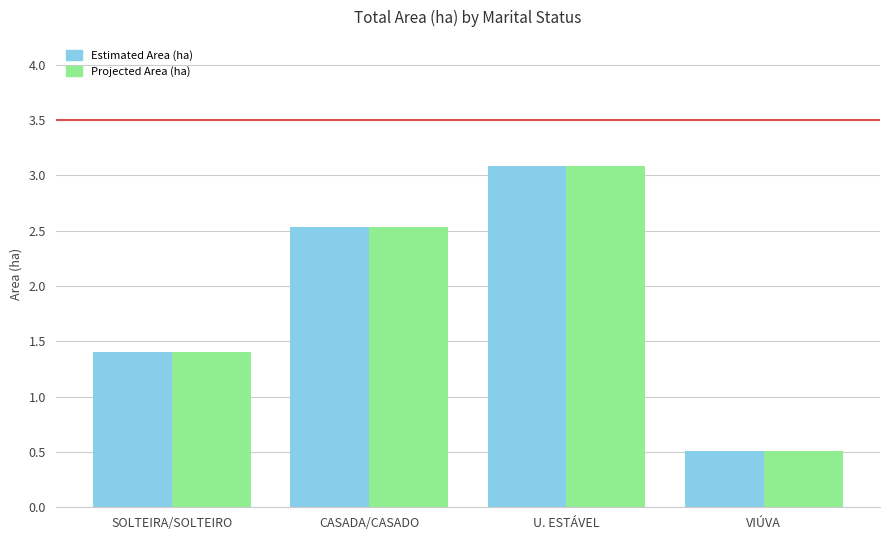

What is the smallest value displayed?

0.5